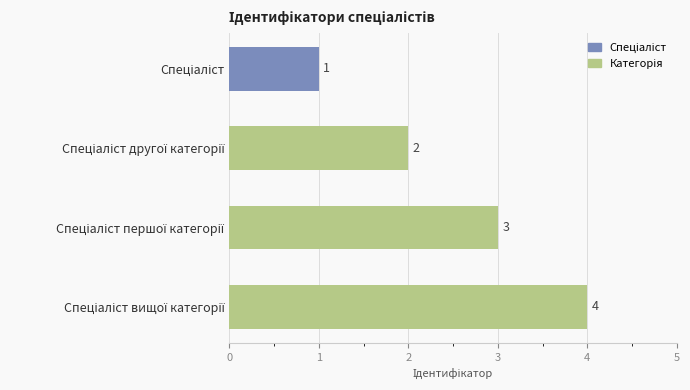

What is the maximum value shown in the chart?

4